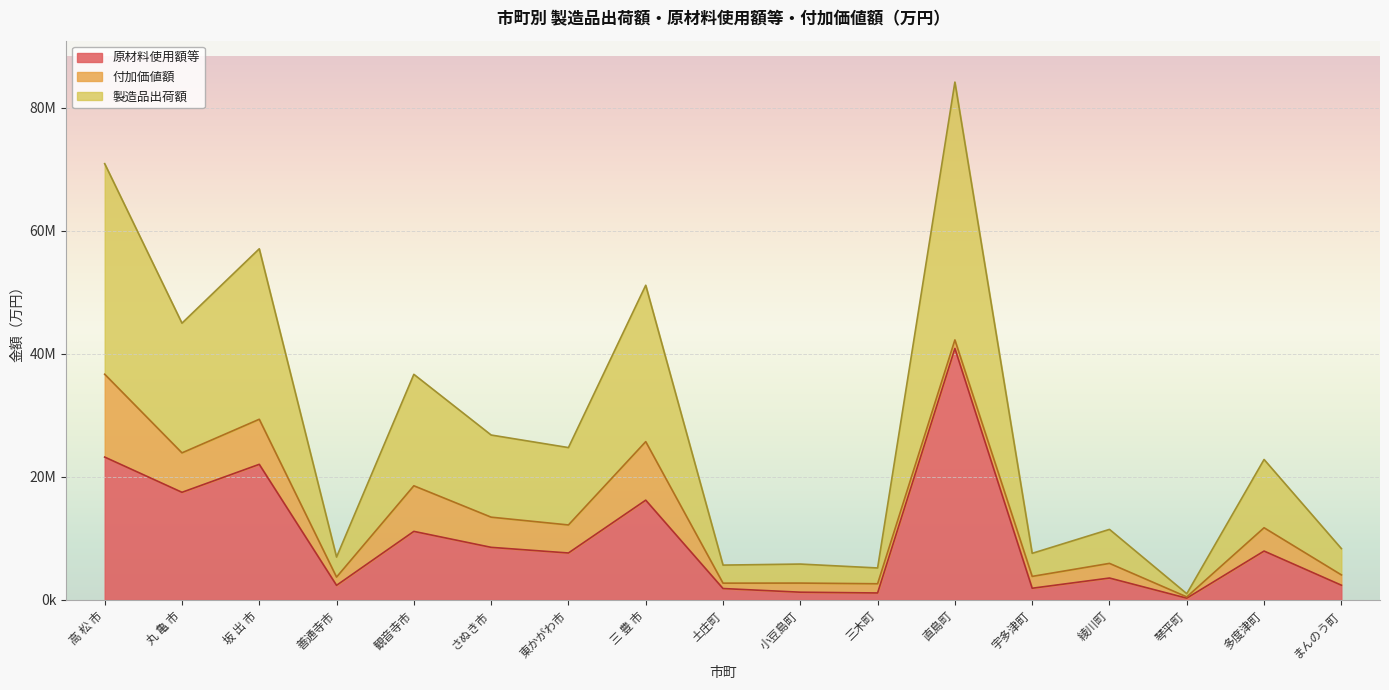

How many interior local valleys does the 製造品出荷額 series have?

7